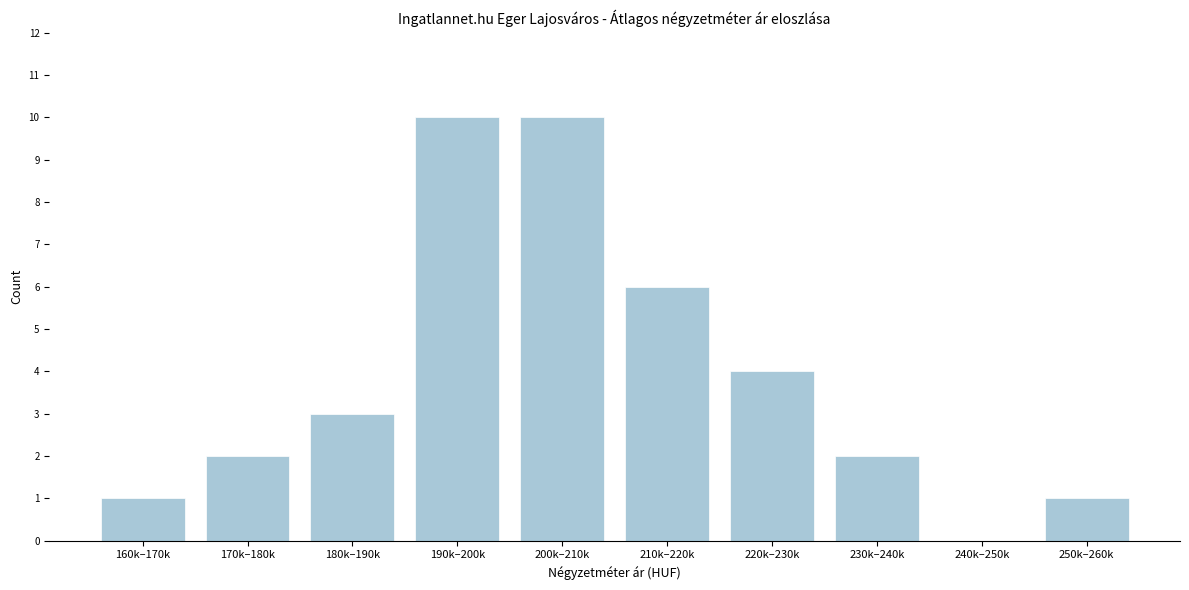

Reading left to right, what are all the values shown in this chart?

160k–170k=1	170k–180k=2	180k–190k=3	190k–200k=10	200k–210k=10	210k–220k=6	220k–230k=4	230k–240k=2	240k–250k=0	250k–260k=1